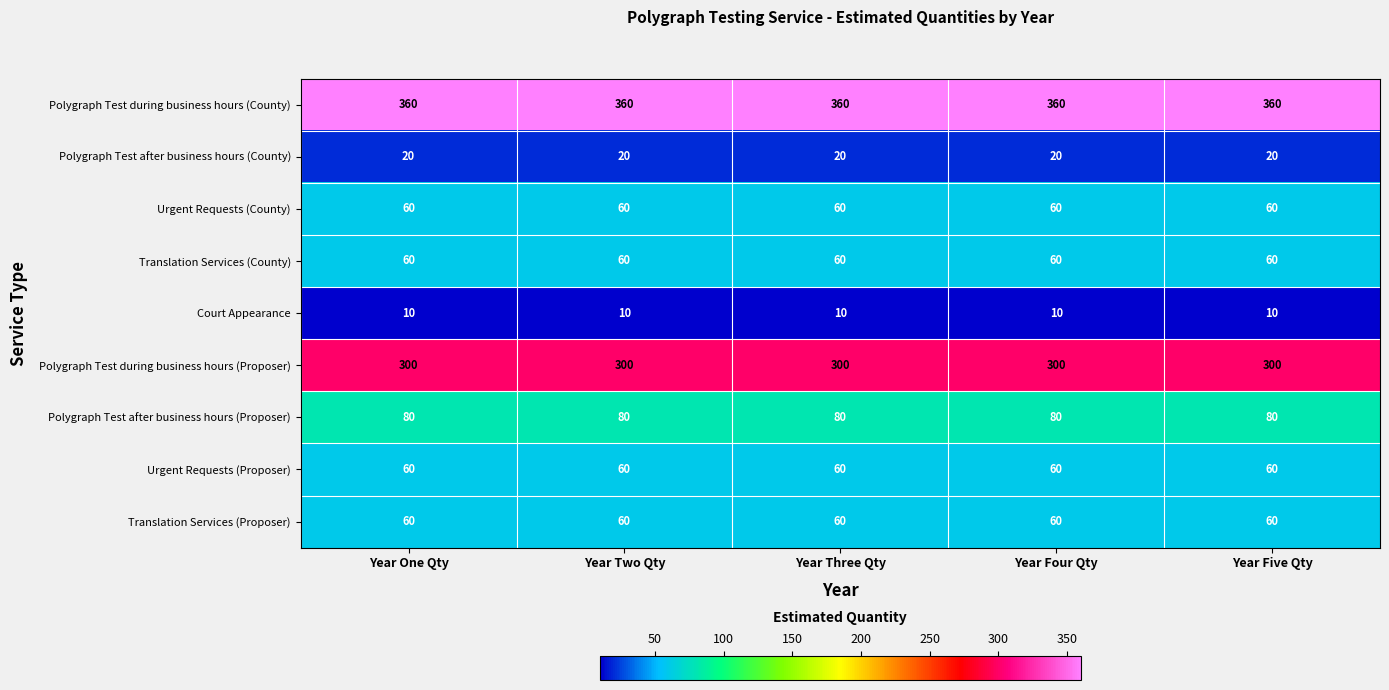

Which series has the largest total across all categories?

Polygraph Test during business hours (County)